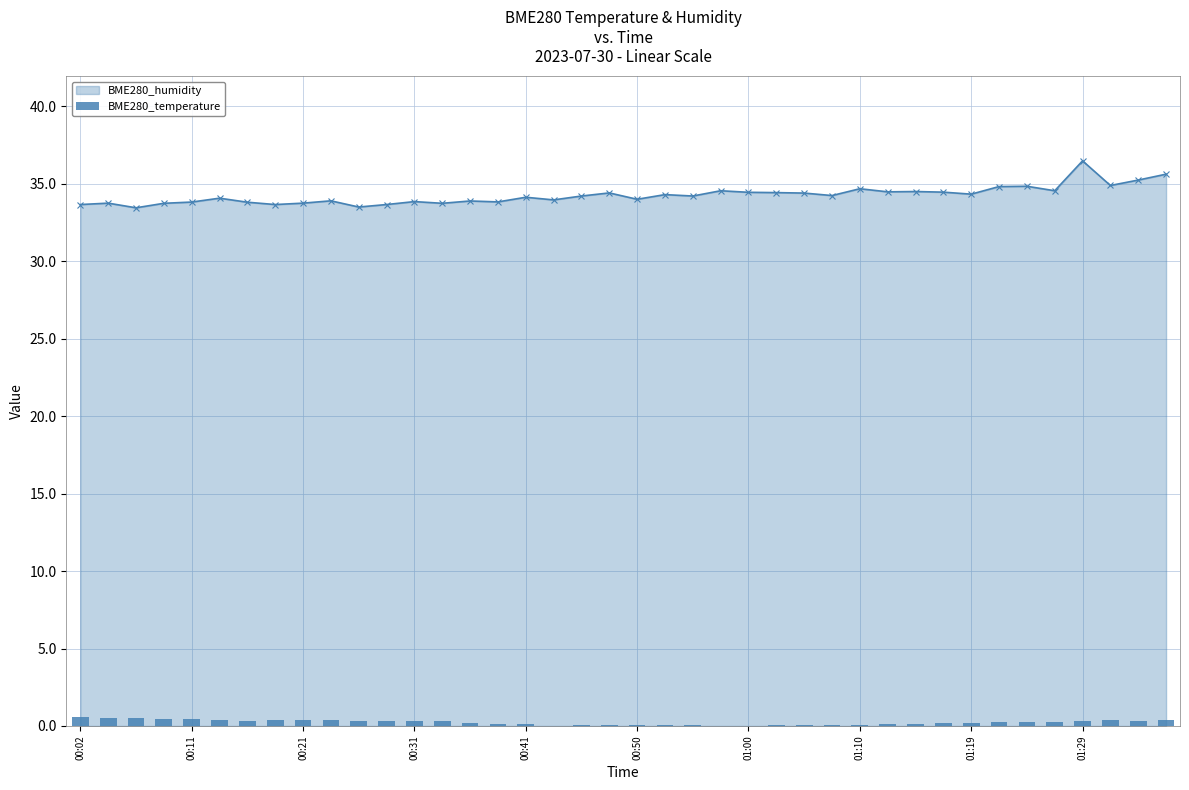

The value at 30 is 0.2. True or false?

False